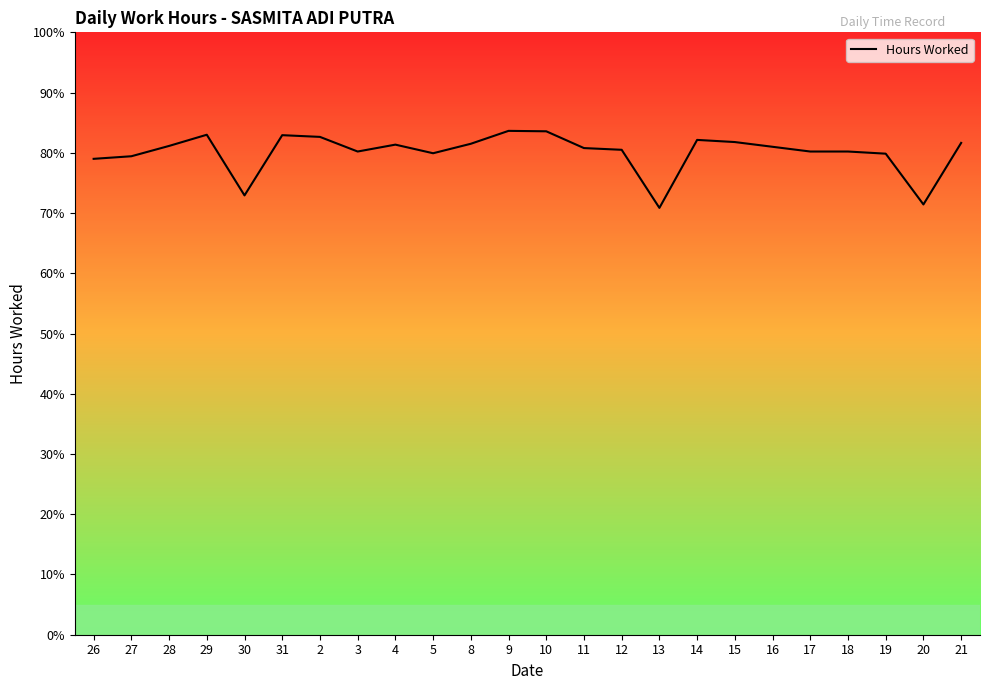

What is the ratio of the value at 26 to the value at 11?

1.0